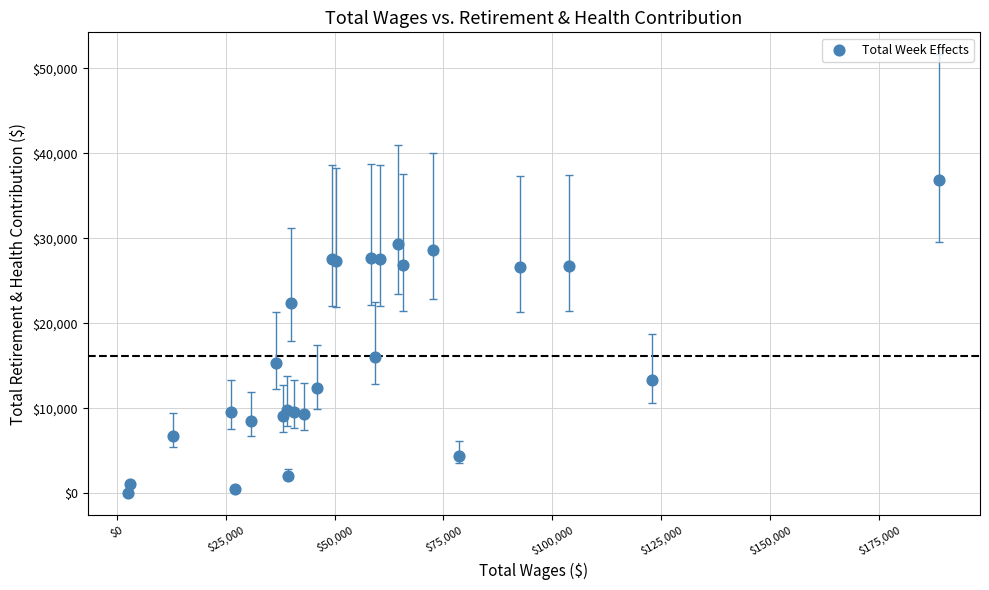

What Y value in the scatter plot is closest to 18474?

16054